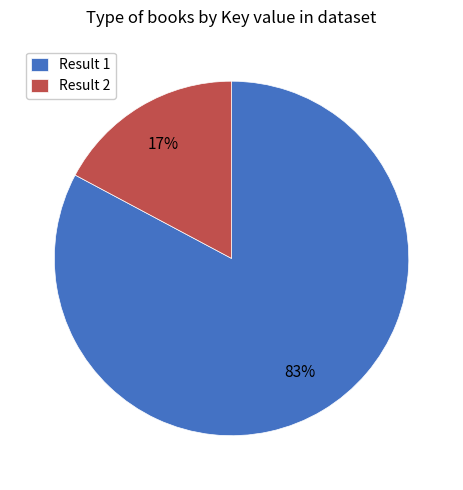

Is there a majority slice in this chart?

Yes